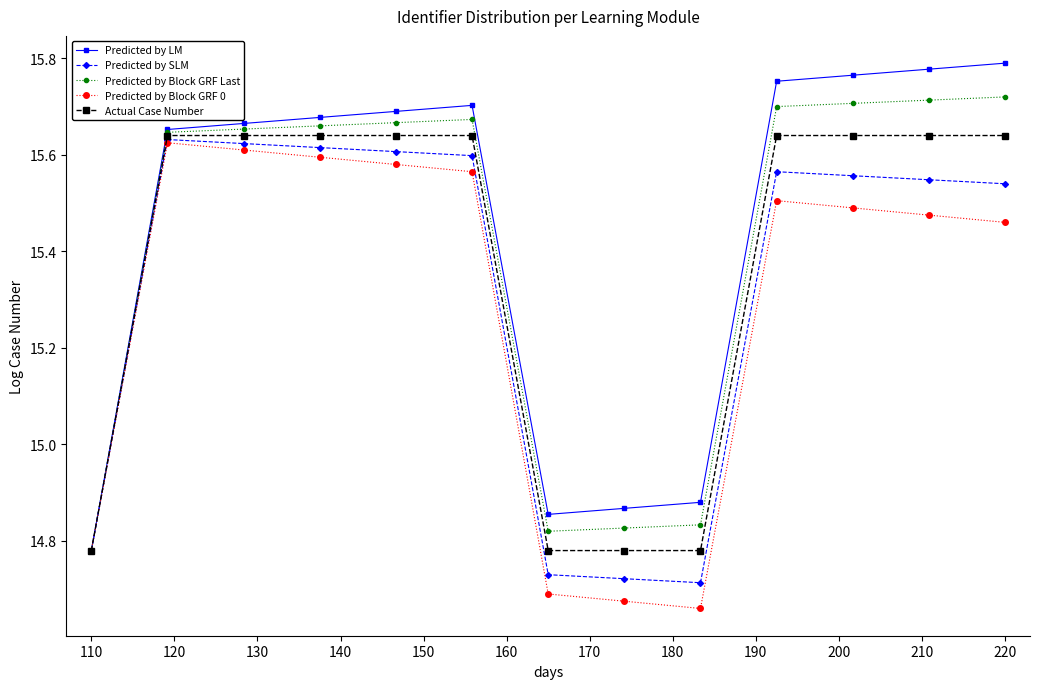

List the series in order of their overall mean, lowest first.

Predicted by Block GRF 0, Predicted by SLM, Actual Case Number, Predicted by Block GRF Last, Predicted by LM